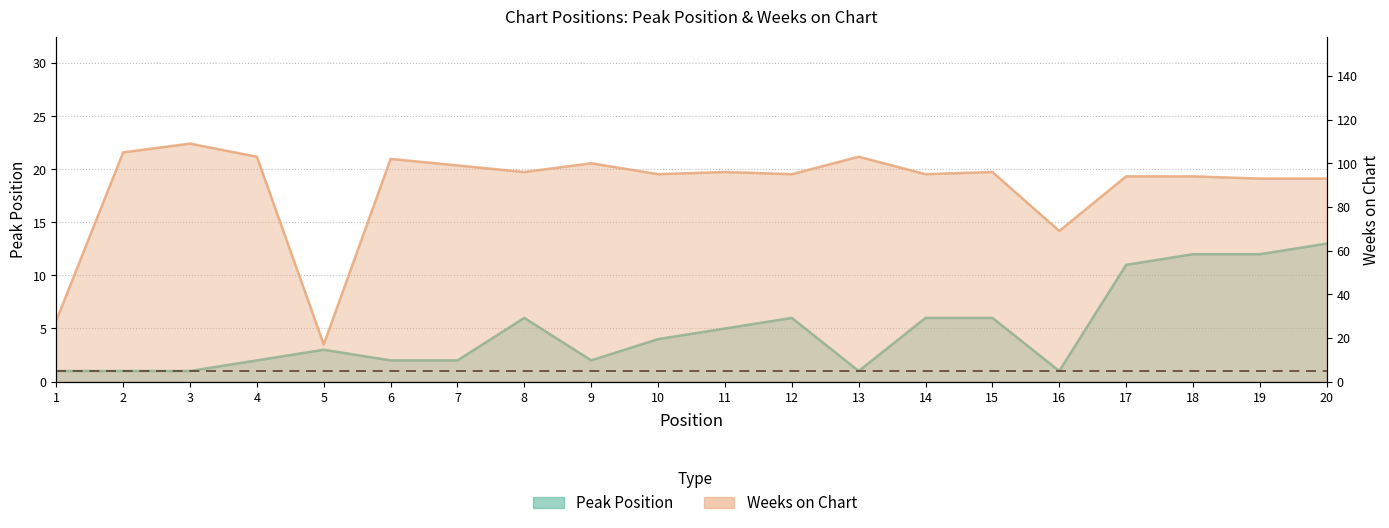

Reading left to right, extract all data points from this chart.

Peak Position: 1=1	2=1	3=1	4=2	5=3	6=2	7=2	8=6	9=2	10=4	11=5	12=6	13=1	14=6	15=6	16=1	17=11	18=12	19=12	20=13
Weeks on Chart: 1=28	2=105	3=109	4=103	5=17	6=102	7=99	8=96	9=100	10=95	11=96	12=95	13=103	14=95	15=96	16=69	17=94	18=94	19=93	20=93